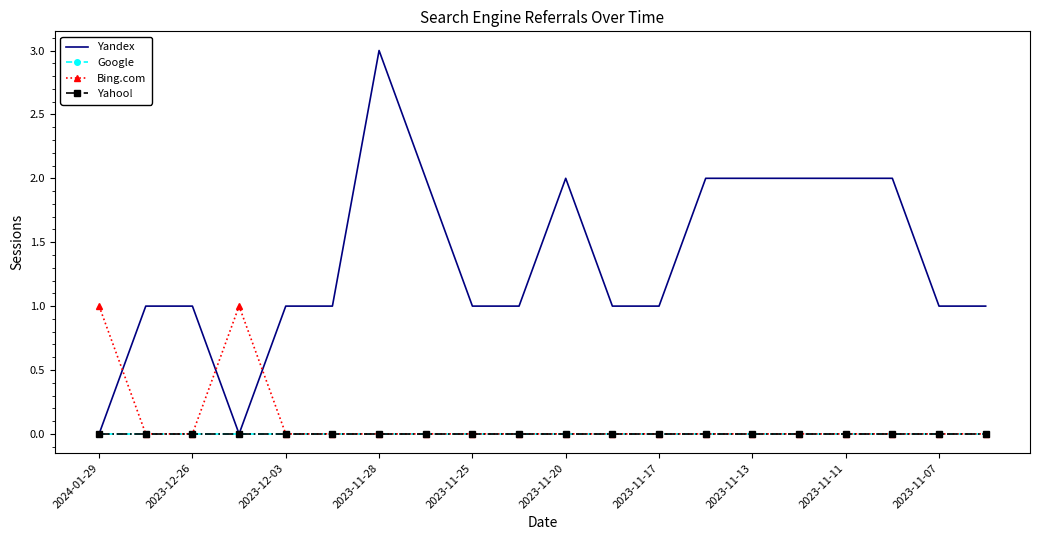

Does the chart have visible grid lines?

No